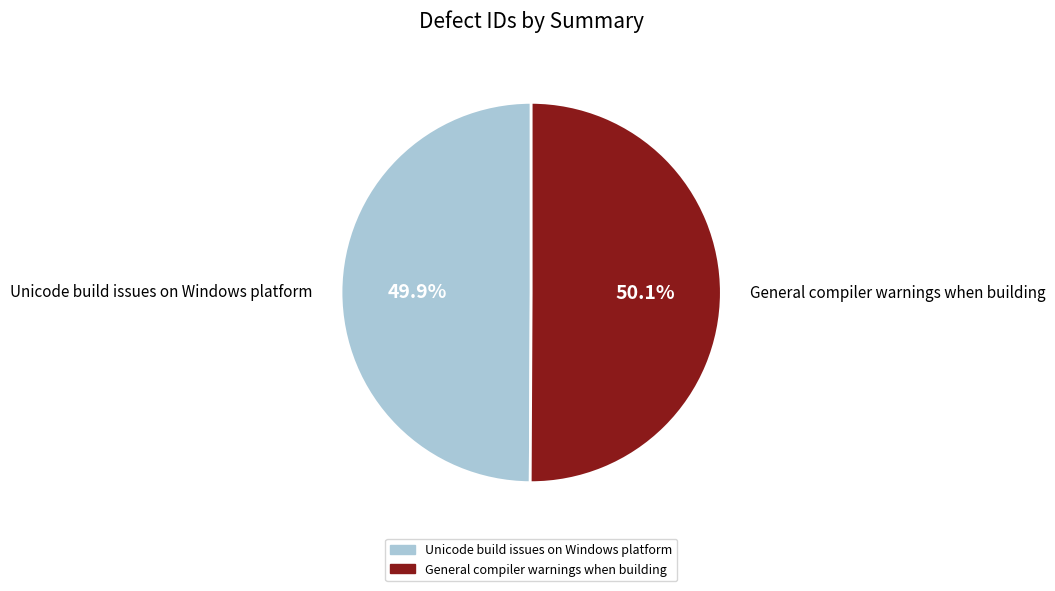

The Unicode build issues on Windows platform slice represents 50% of the pie. True or false?

True